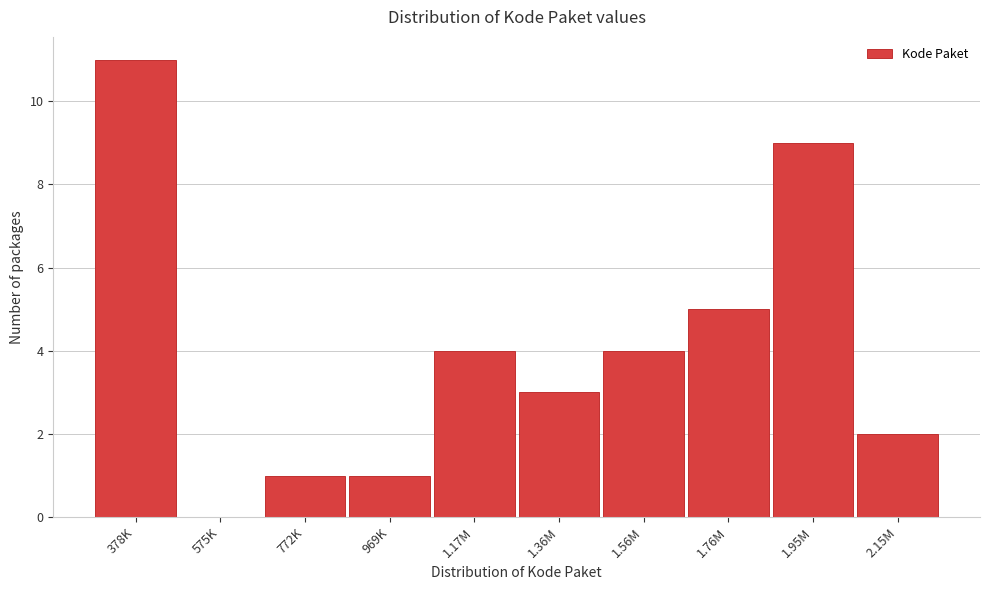

Reading left to right, list all the values displayed in this chart.

378K=11	575K=0	772K=1	969K=1	1.17M=4	1.36M=3	1.56M=4	1.76M=5	1.95M=9	2.15M=2